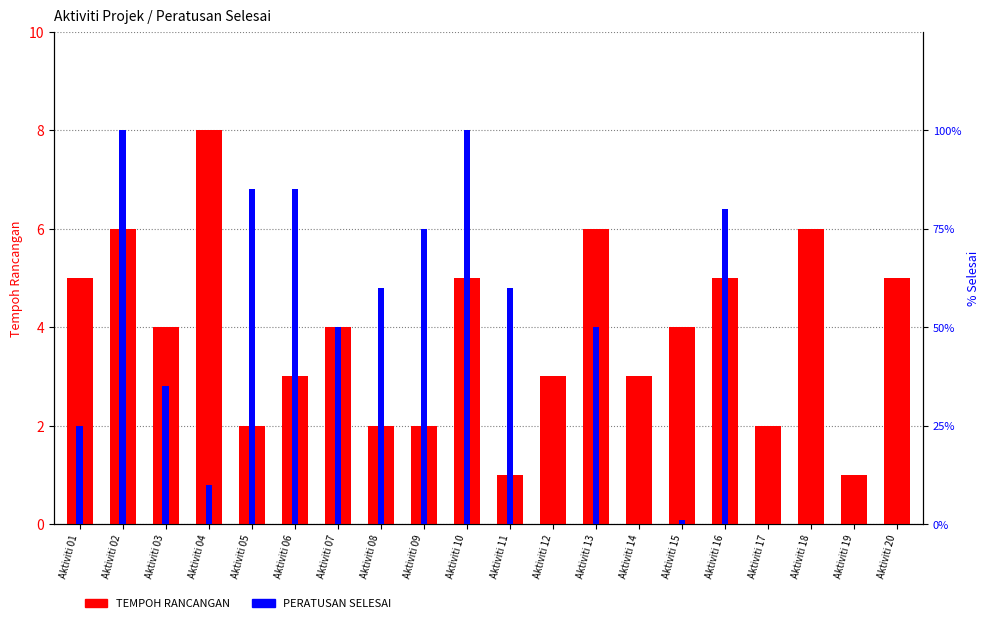

Read the PERATUSAN SELESAI value at Aktiviti 10, to the nearest 5.

100